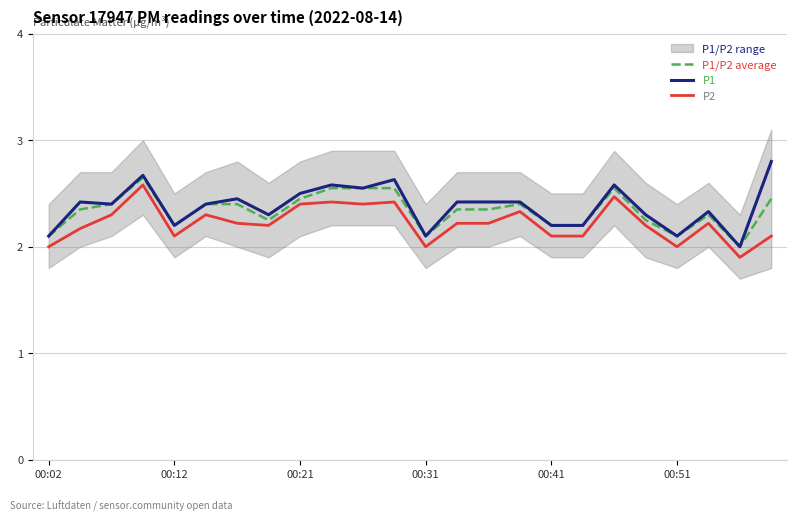

True or false: P1/P2 average and P2 intersect in this chart.

False